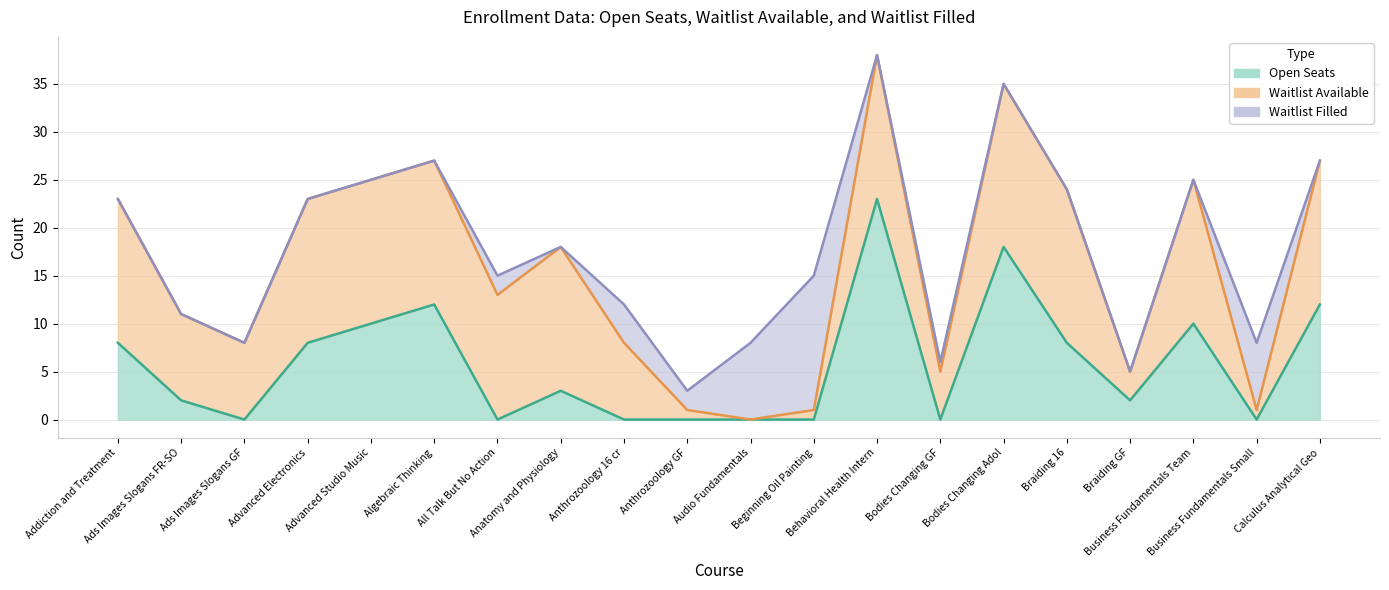

How many positive values does the waitlist_available series have?

19